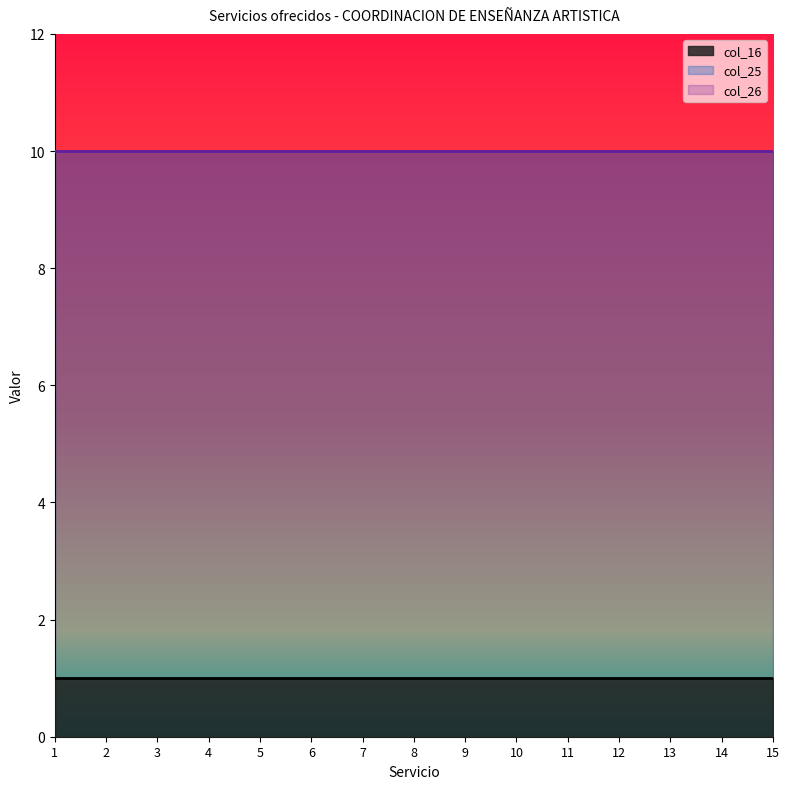

What is the highest value of the col_16 series?

1